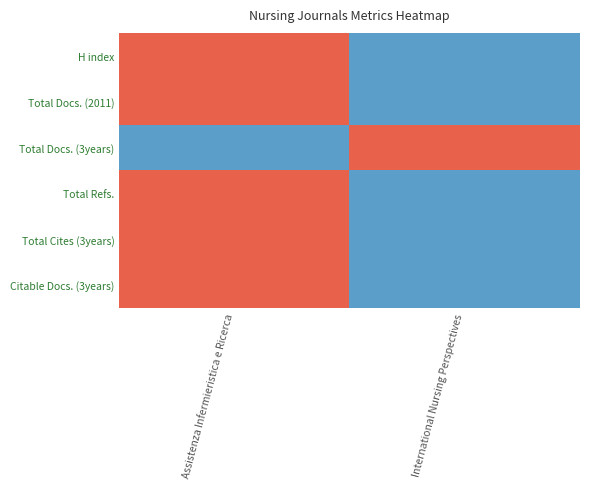

Between Assistenza Infermieristica e Ricerca and International Nursing Perspectives, which is larger?

Assistenza Infermieristica e Ricerca